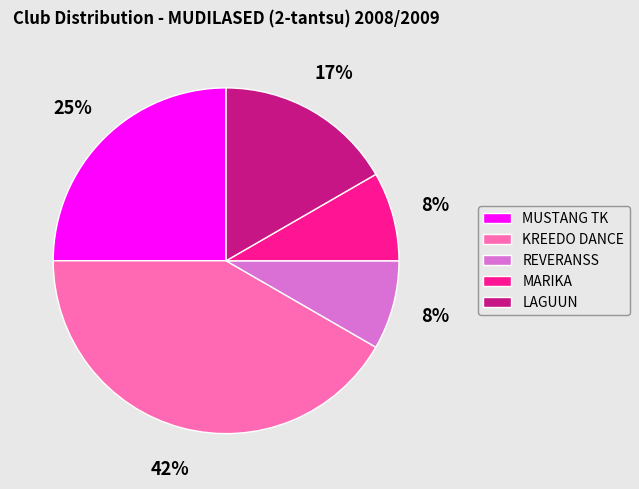

What is the ratio of the value at MUSTANG TK to the value at KREEDO DANCE?

0.6